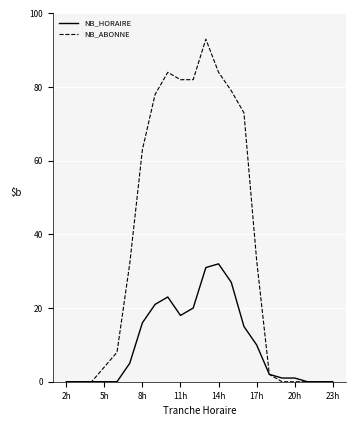

Which series has the largest range (max minus min)?

NB_ABONNE